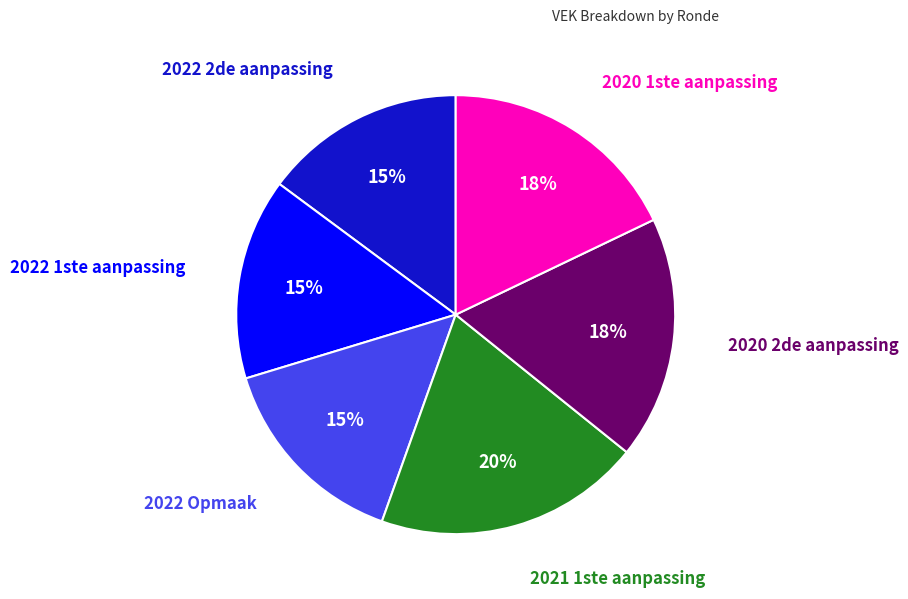

Is there any slice that represents more than half of the pie?

No